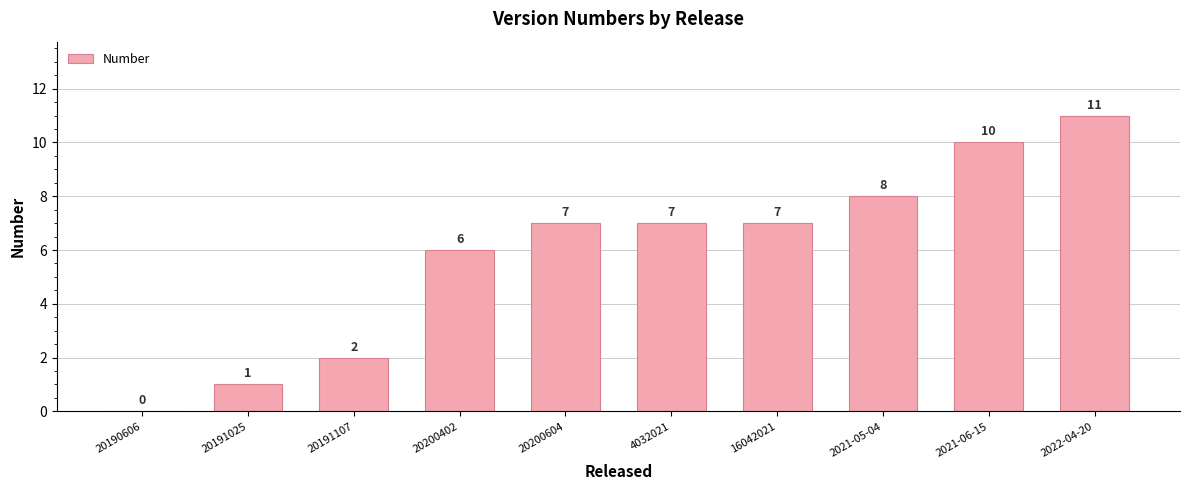

Are the bars grouped side by side (vs. stacked)?

No